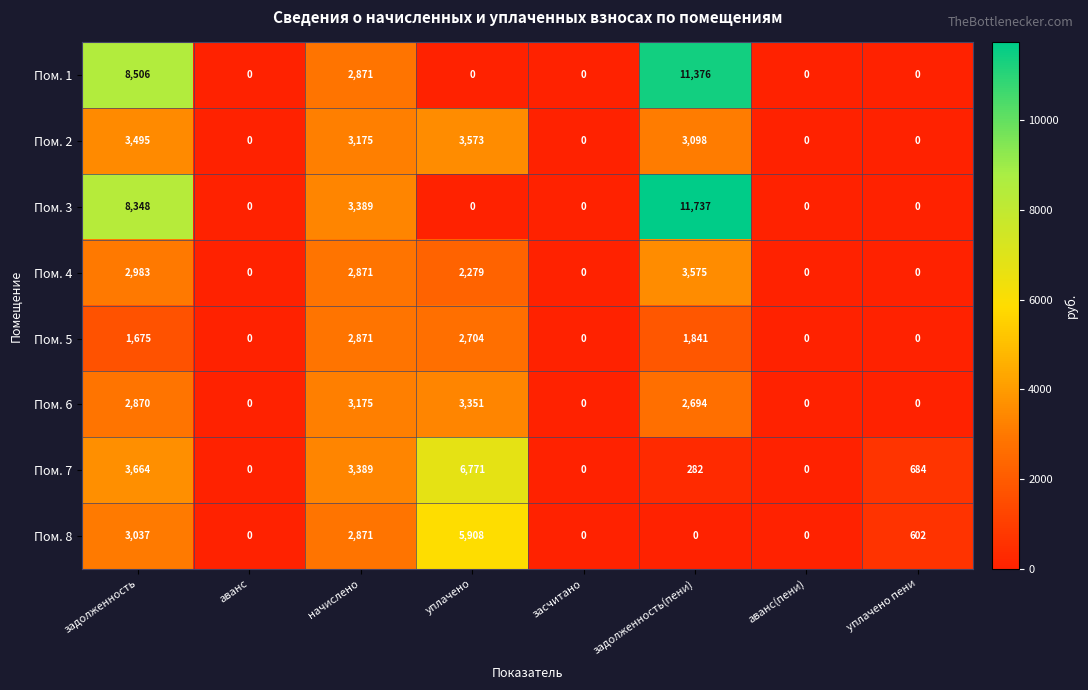

How many Пом. 3 values are between 0 and 8348?

7